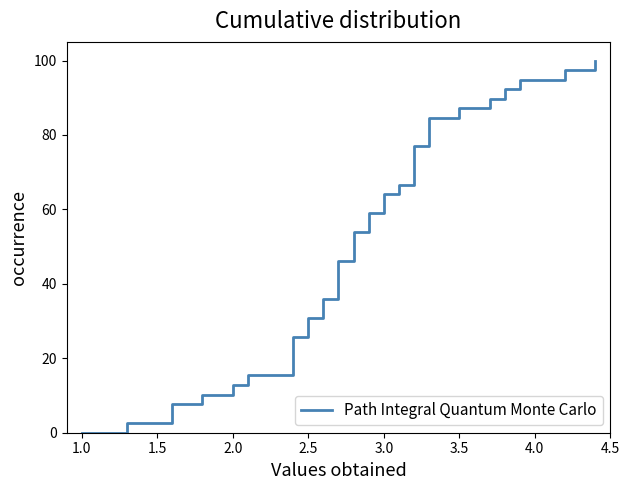

How many series are shown in this chart?

1